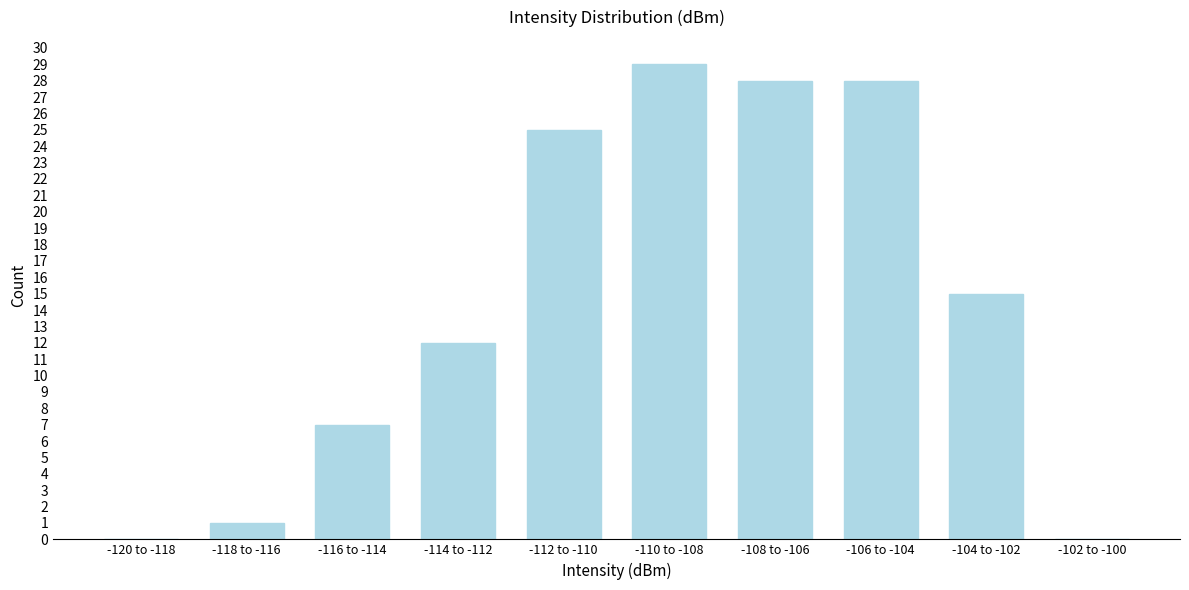

Reading left to right, extract all data points from this chart.

-120 to -118=0	-118 to -116=1	-116 to -114=7	-114 to -112=12	-112 to -110=25	-110 to -108=29	-108 to -106=28	-106 to -104=28	-104 to -102=15	-102 to -100=0